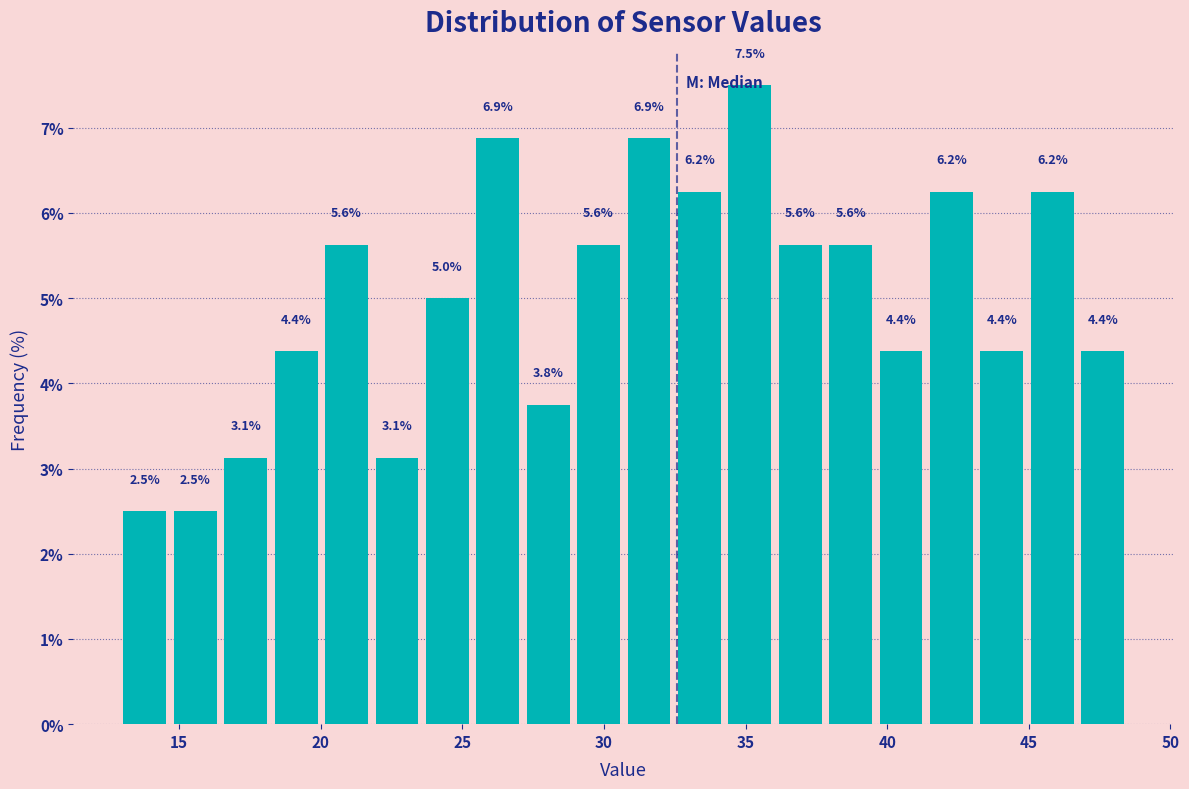

Read against the x-axis, roughly where is the centre of the tallest bar?

35.0